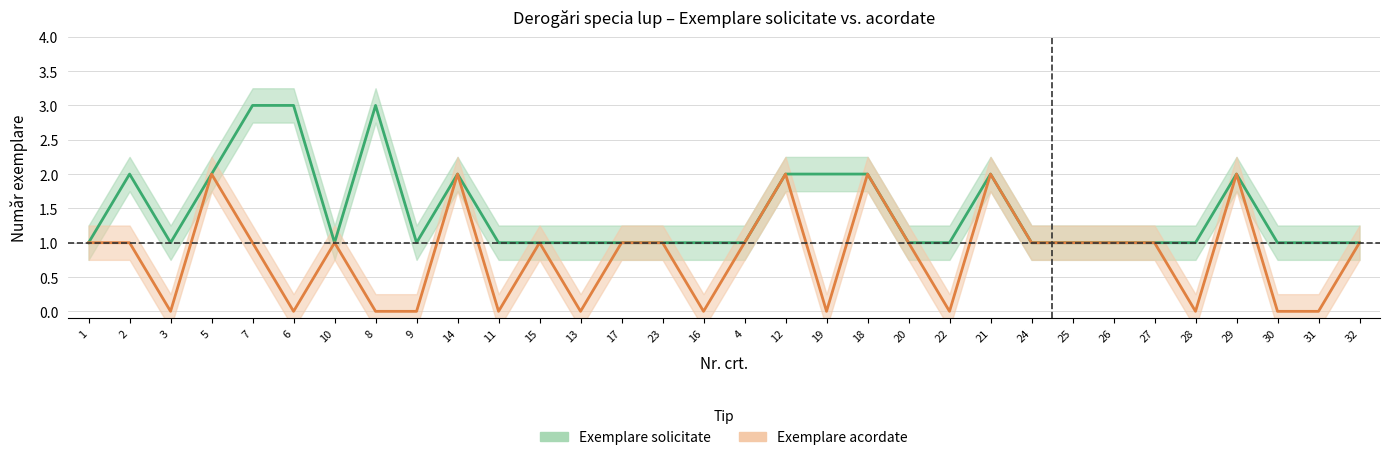

At how many categories does at least one series exceed 2?

3